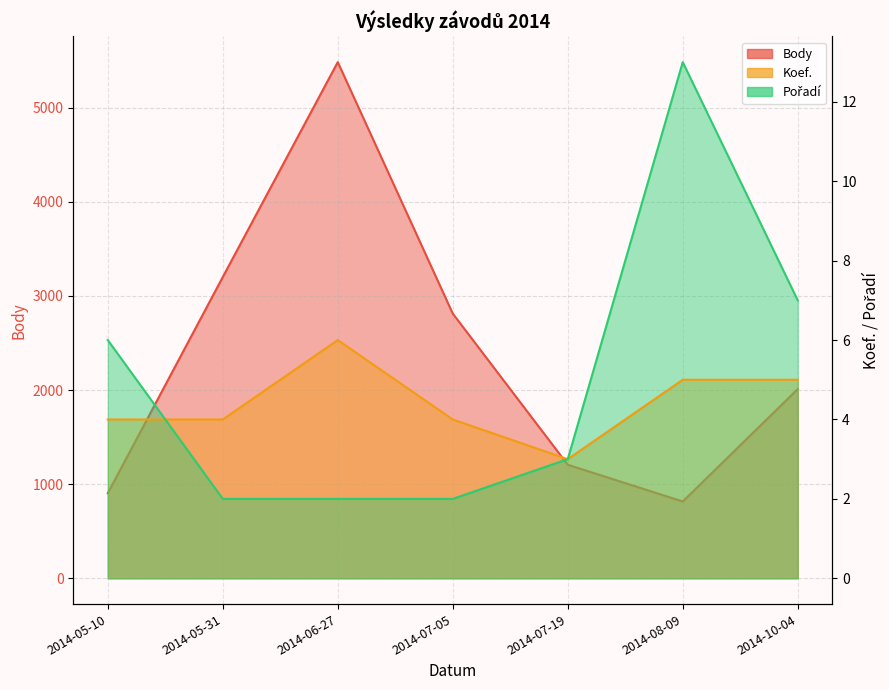

True or false: Koef. and Body intersect in this chart.

False